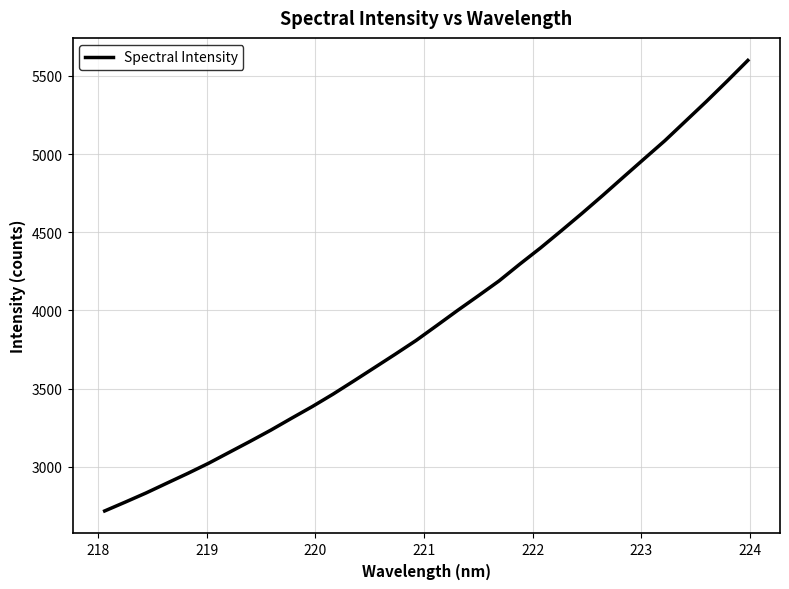

Reading left to right, list all the values displayed in this chart.

2717.7	2774.8	2833.2	2895.8	2957.8	3022.6	3092.7	3162.7	3234.6	3310.8	3385.6	3465.1	3549.3	3635.0	3720.7	3808.4	3903.9	4000.4	4094.1	4189.3	4296.6	4400.4	4509.9	4621.4	4736.1	4853.7	4970.5	5086.6	5211.9	5337.0	5466.8	5599.6